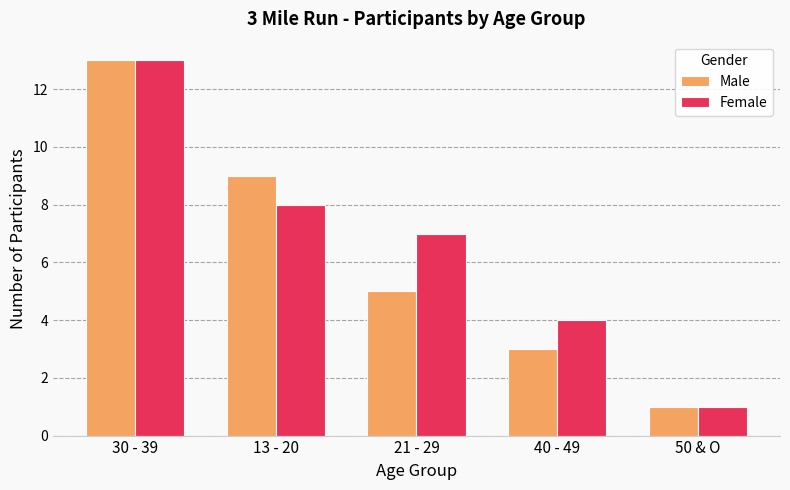

What is the total value across all series at 30 - 39?

26